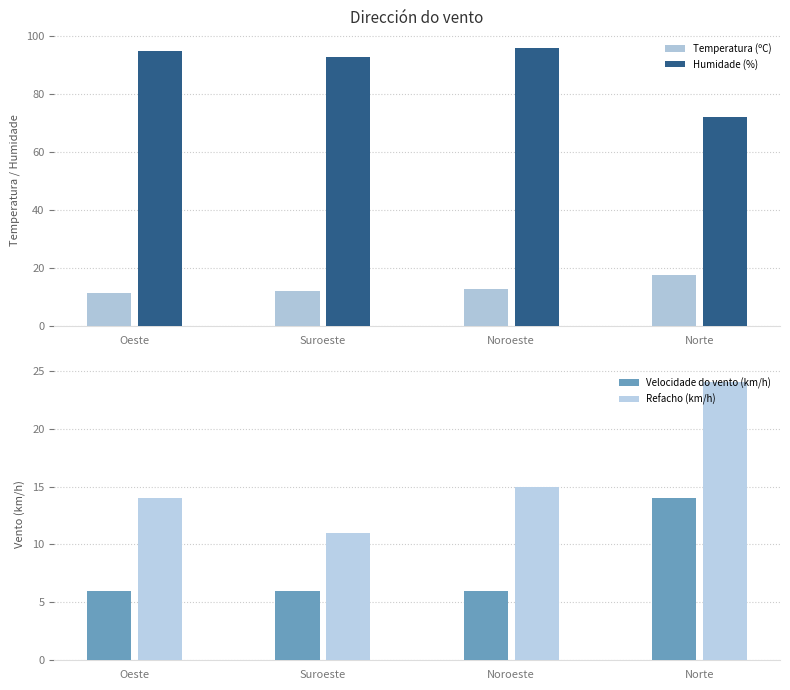

Rank the categories by Refacho (km/h) value from highest to lowest.

Norte, Noroeste, Oeste, Suroeste